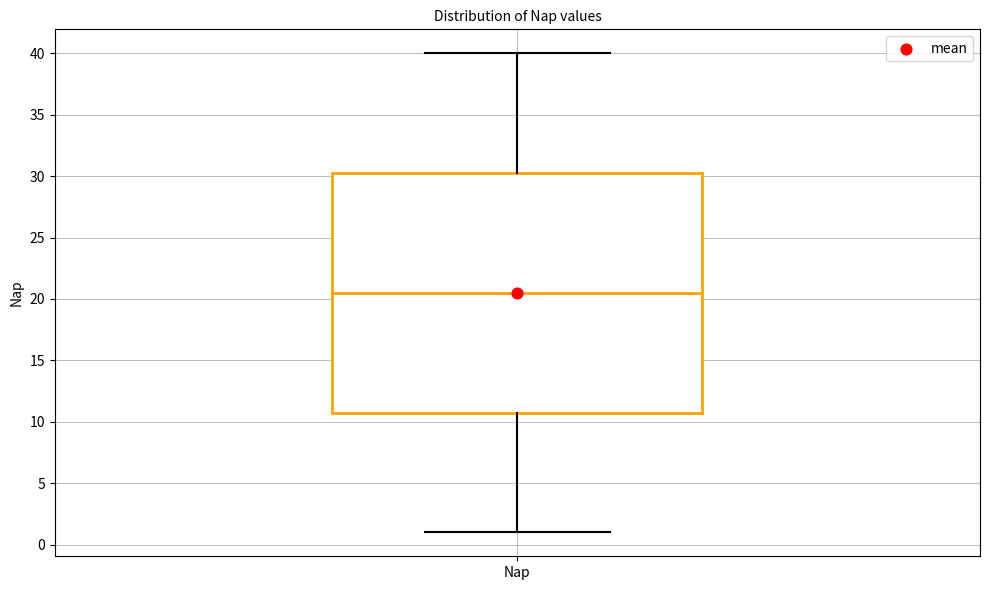

Transcribe this box plot: give where the median line is, the range the box spans, and where the two whiskers end, as read against the y-axis. The values are not printed on the chart, so give them approximately, as read against the axis.

median 20.5, box 11.0 to 30.5, whiskers 1.0 to 40.0